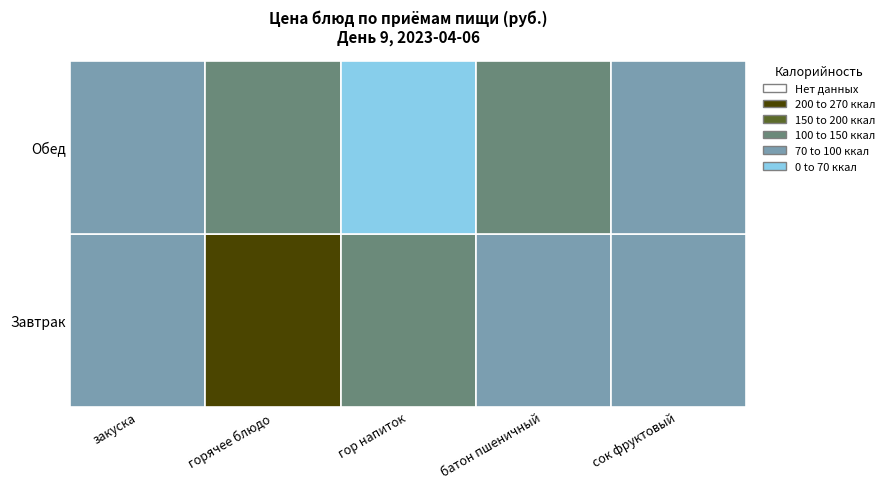

List the series in order of their peak value, lowest first.

Обед, Завтрак